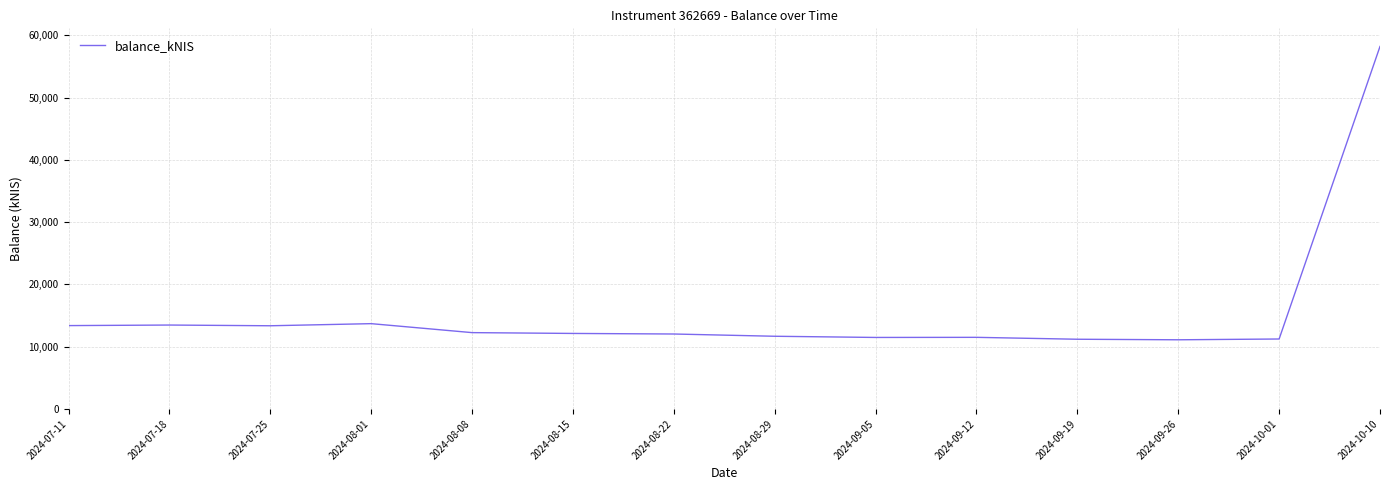

What is the change in value from 2024-07-18 to 2024-08-22?

-1439.5